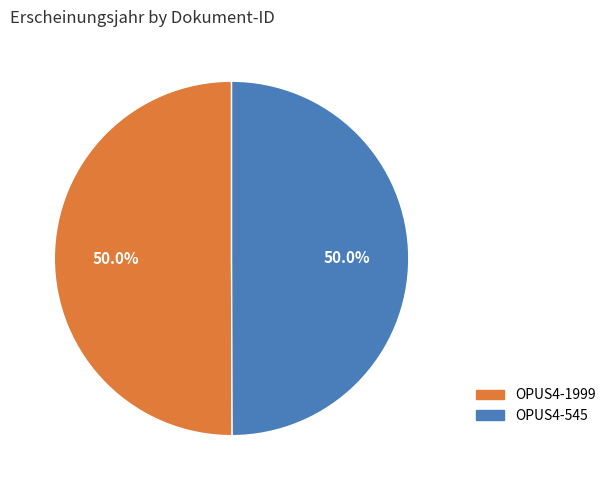

True or false: OPUS4-1999 accounts for 50% of the total.

True